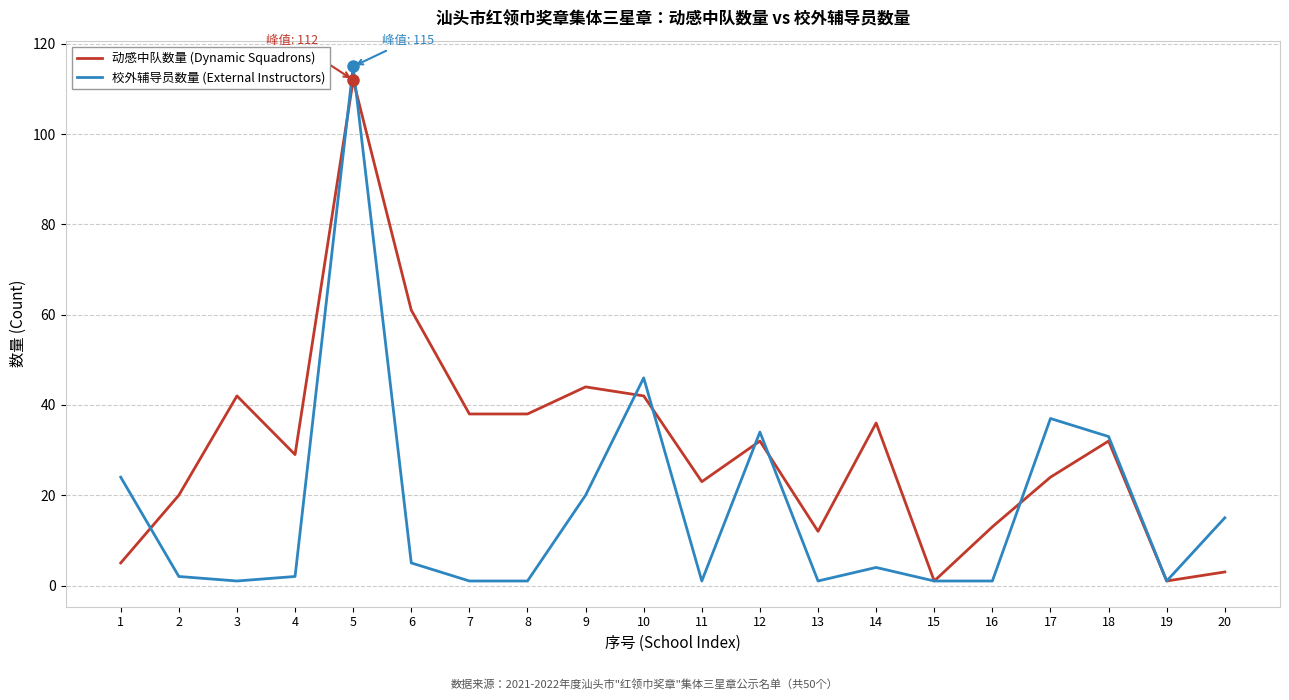

Is this an area chart (filled region under the line)?

No